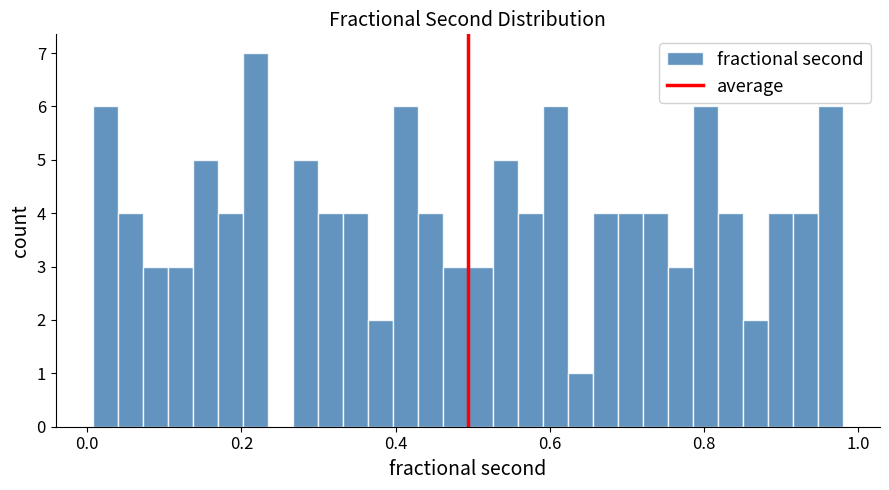

Read against the x-axis, roughly where is the centre of the tallest bar?

0.22